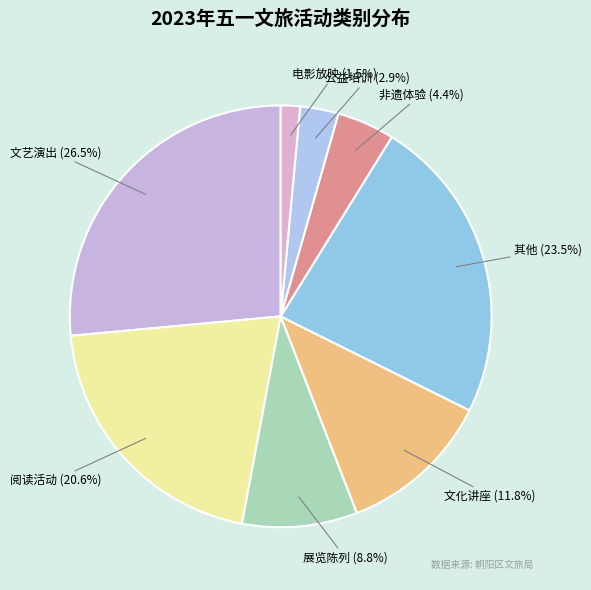

What portion of the pie excludes 展览陈列?

91.2%